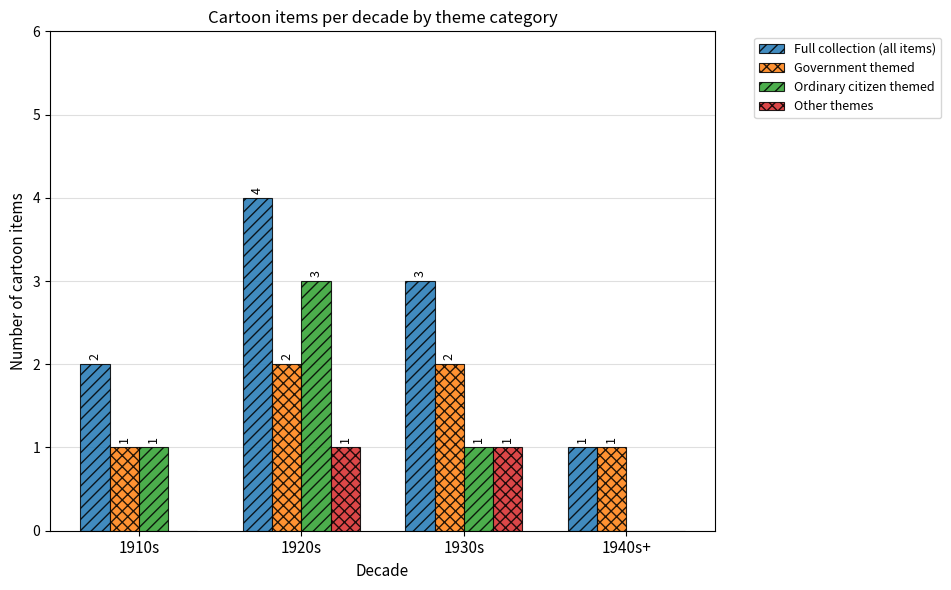

What is the total value across all series at 1910s?

4